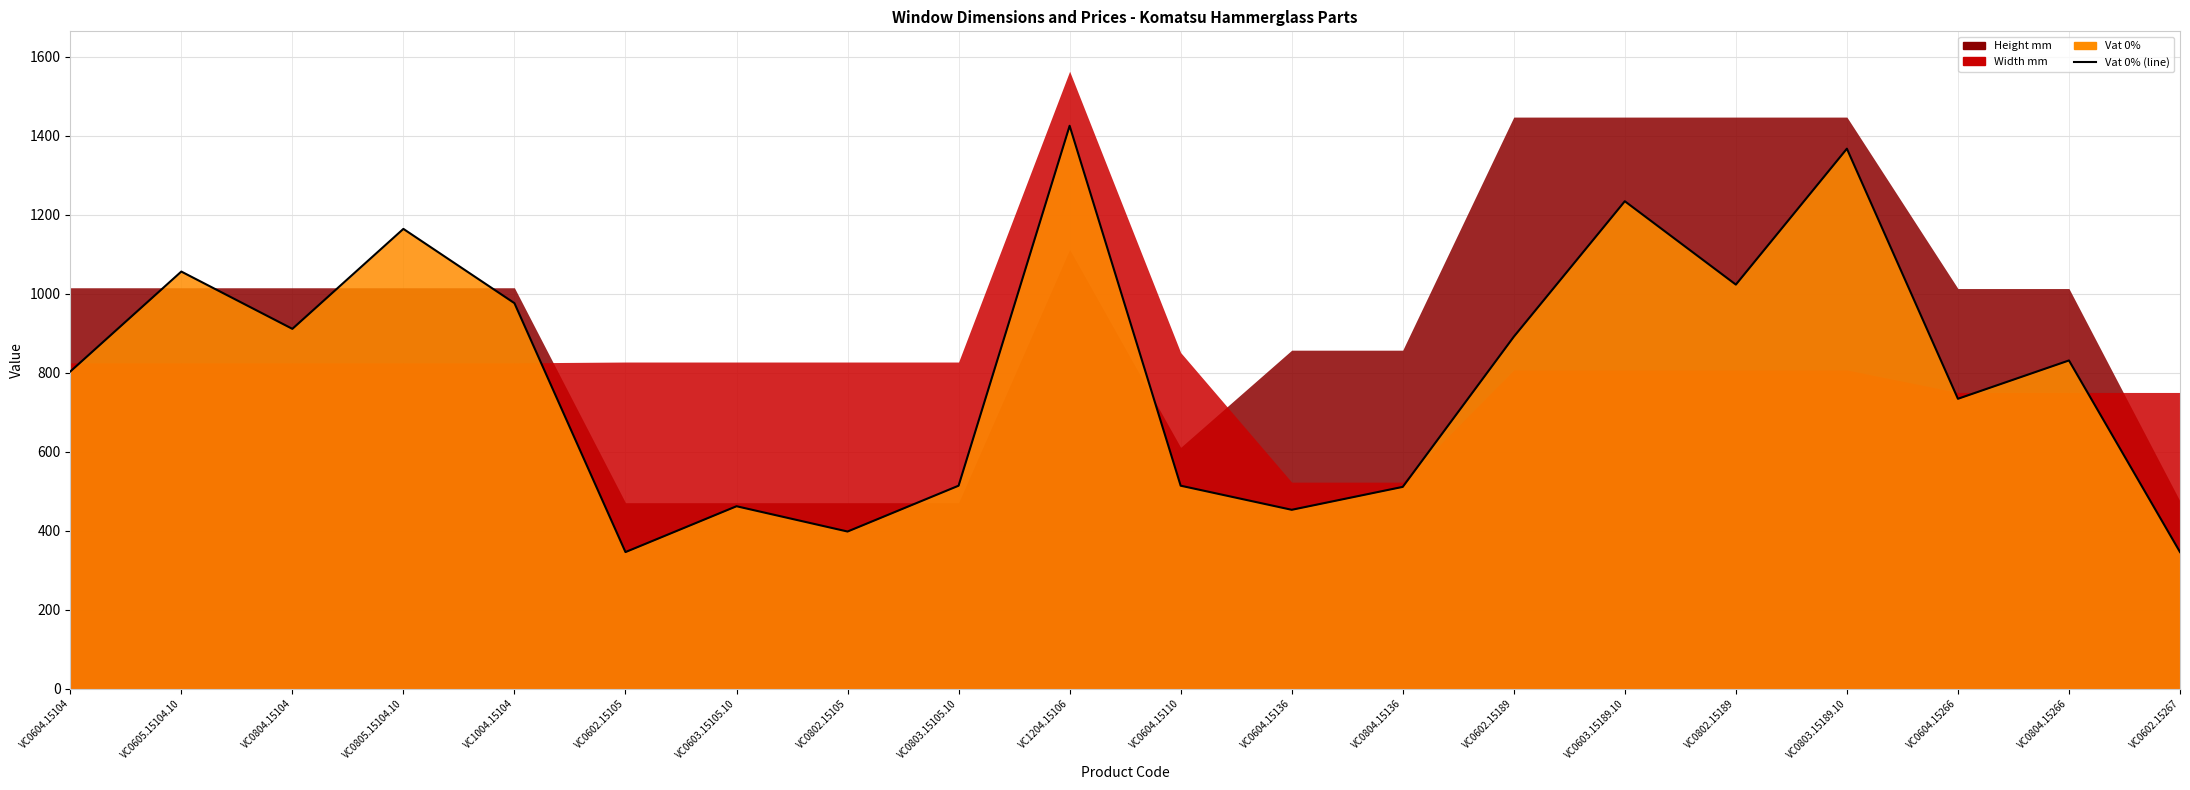

Rank the categories by value from highest to lowest.

VC1204.15106, VC0803.15189.10, VC0603.15189.10, VC0805.15104.10, VC0605.15104.10, VC0802.15189, VC1004.15104, VC0804.15104, VC0602.15189, VC0804.15266, VC0604.15104, VC0604.15266, VC0803.15105.10, VC0604.15110, VC0804.15136, VC0603.15105.10, VC0604.15136, VC0802.15105, VC0602.15105, VC0602.15267